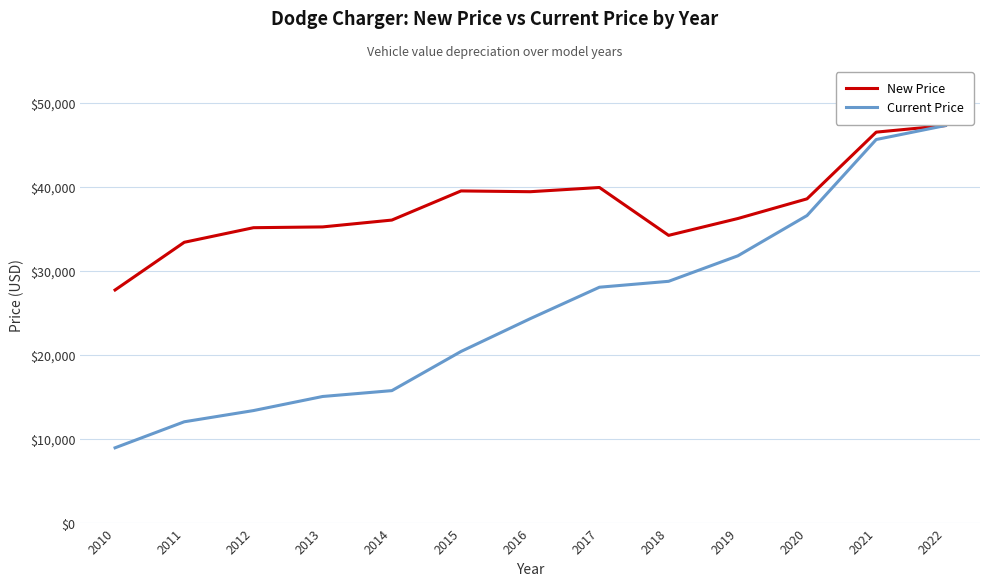

Is this an area chart (filled region under the line)?

No